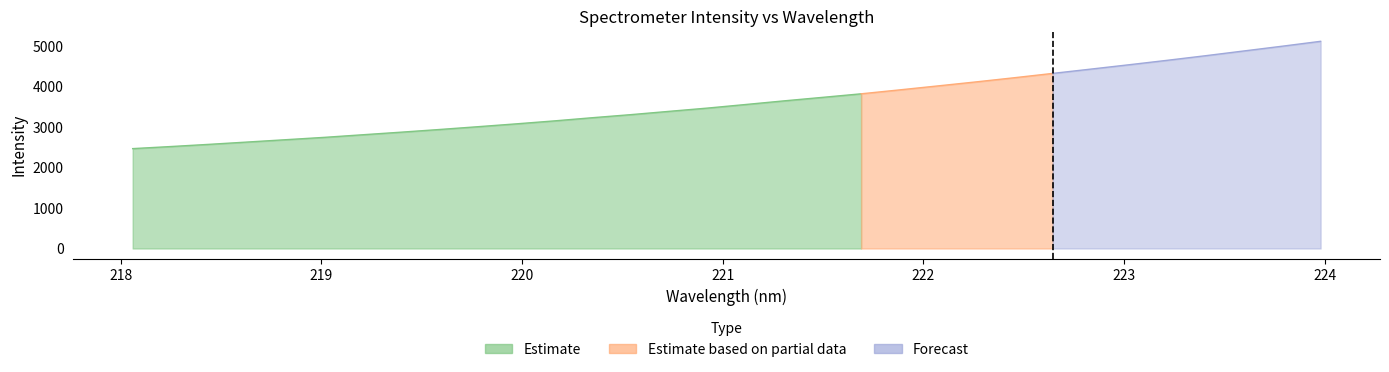

What is the ratio of the value at 220.7354 to the value at 223.5987?

0.7